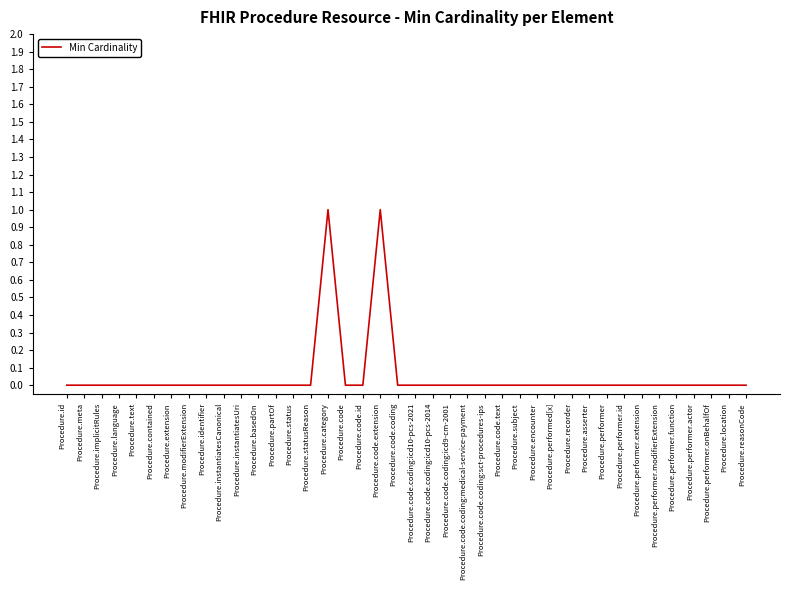

What position from the right is Procedure.identifier?

32